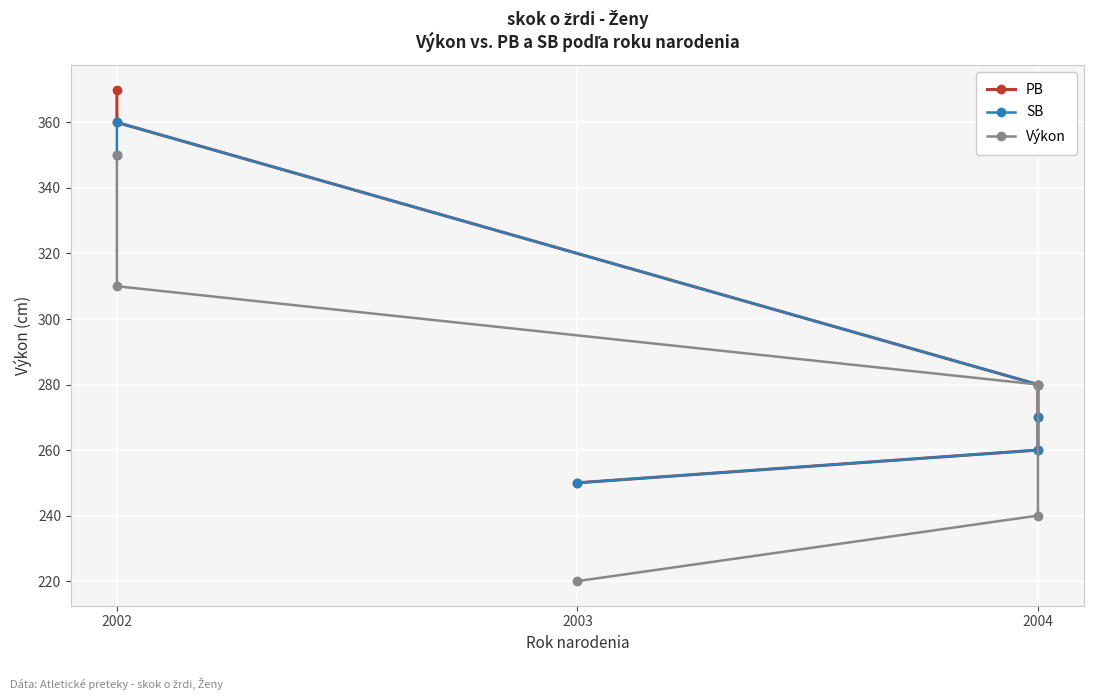

Is the value of PB at 2002 greater than the value of Výkon at 2002?

Yes